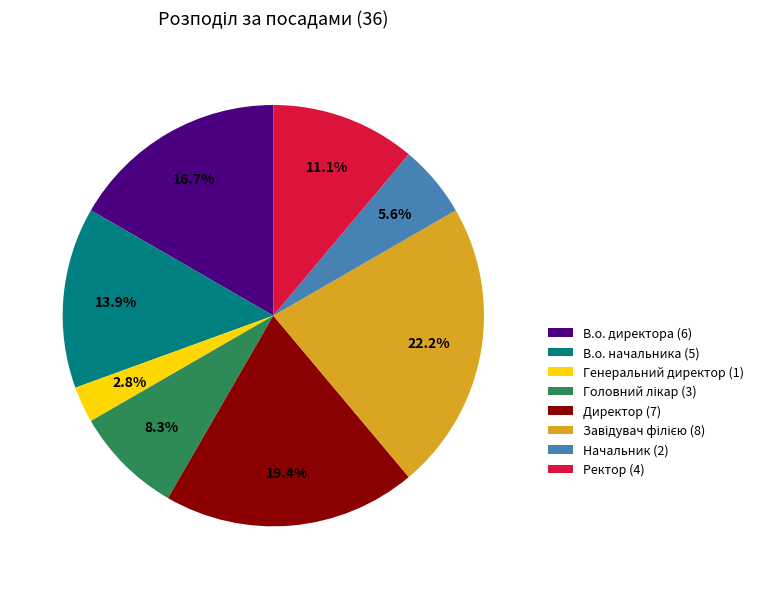

Between Директор (7) and Ректор (4), which is larger?

Директор (7)